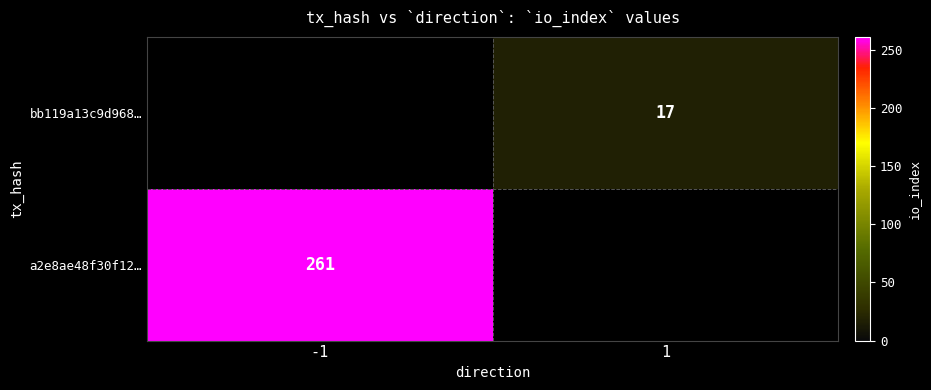

Is it true that a2e8ae48f30f12… equals 377 at -1?

False